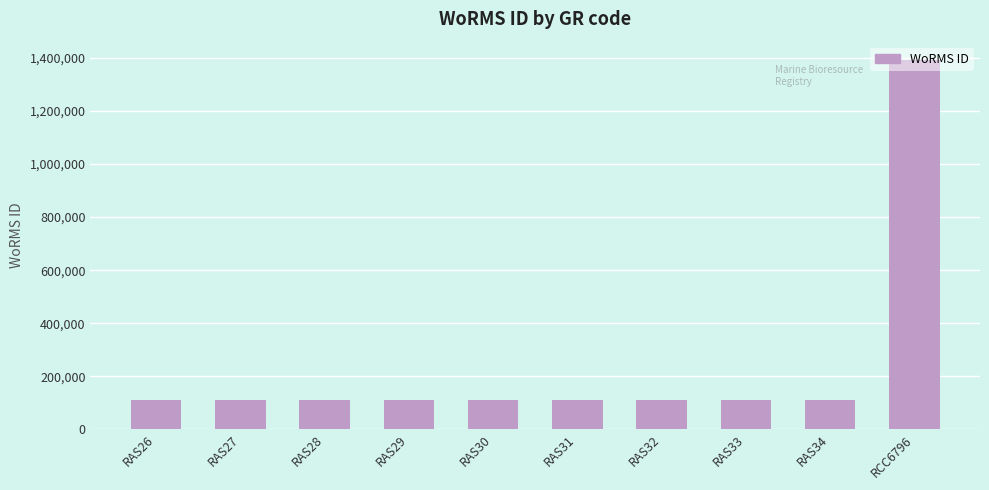

What is the label of the 8th bar from the right?

RAS28